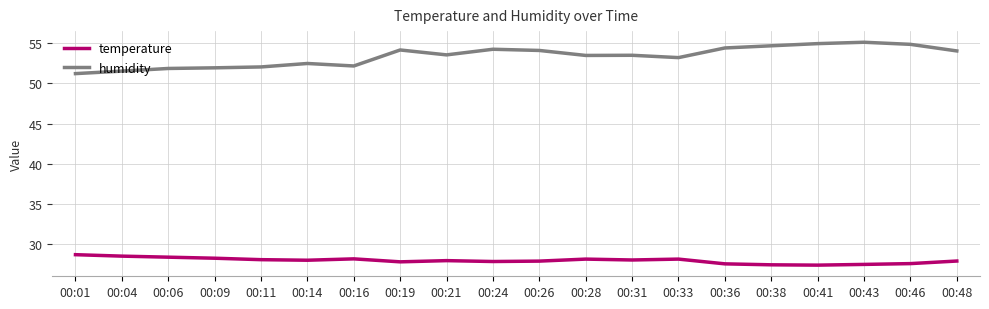

Where is humidity nearest to the value 53?

00:33